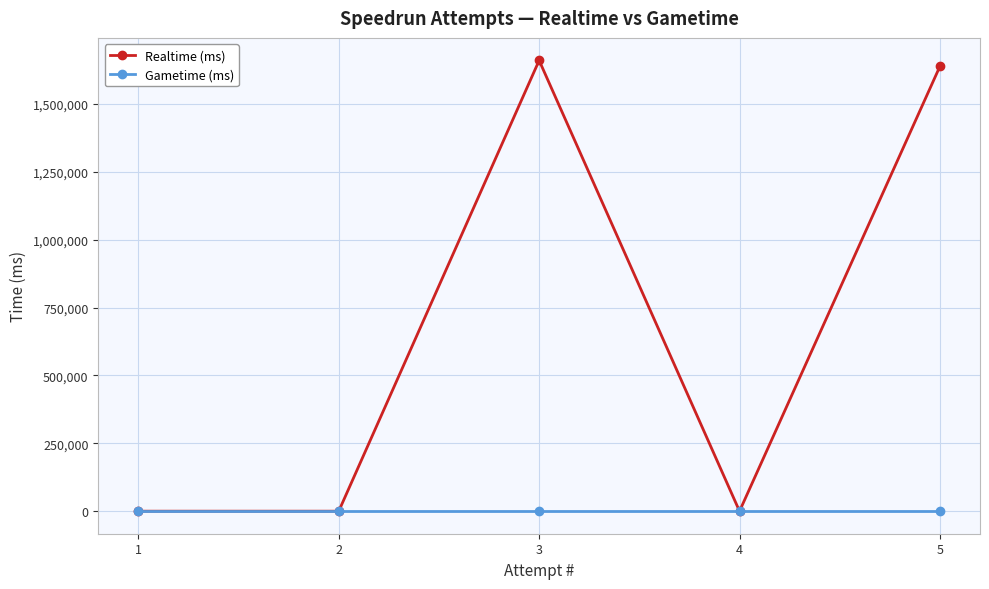

Which series has the widest spread of values?

Realtime (ms)